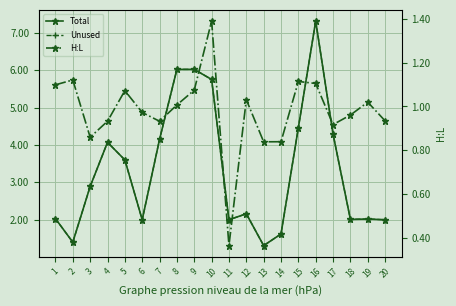

What is the greatest value displayed?

7.3